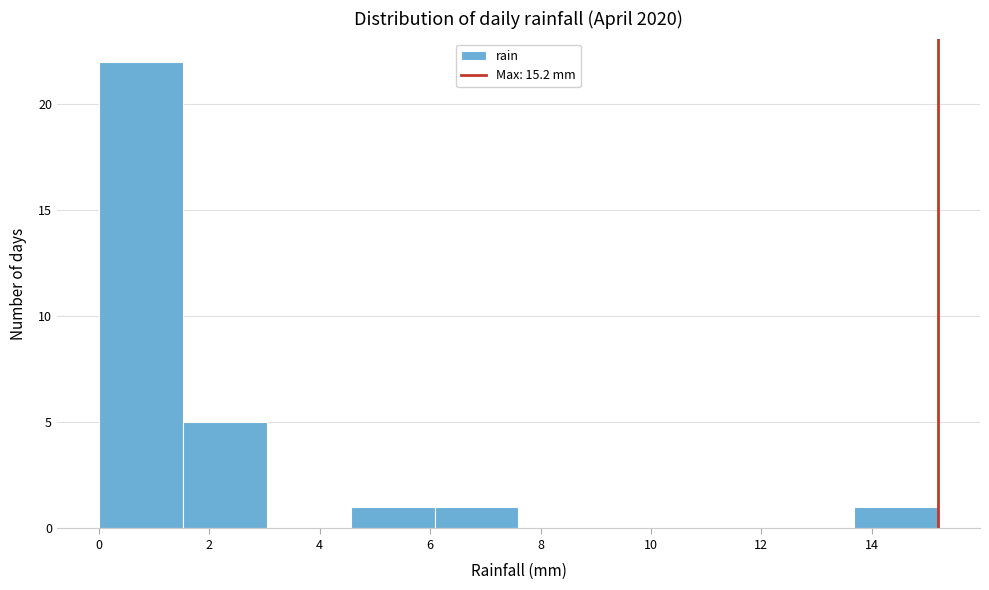

Reading left to right, transcribe this chart: for each bar, give the range it covers on the x-axis and its height. Neither the bar edges nor the heights are printed on the chart, so give them approximately, as read against the axes.

0.00 to 1.52: 22
1.52 to 3.04: 5
3.04 to 4.56: 0
4.56 to 6.08: 1
6.08 to 7.60: 1
7.60 to 9.12: 0
9.12 to 10.64: 0
10.64 to 12.16: 0
12.16 to 13.68: 0
13.68 to 15.20: 1